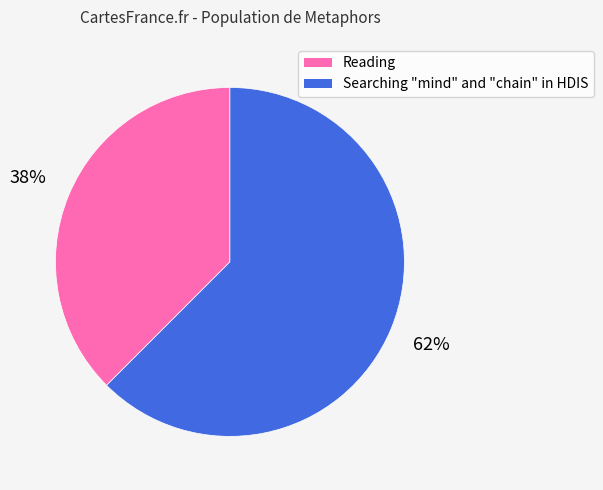

True or false: Reading accounts for 44% of the total.

False